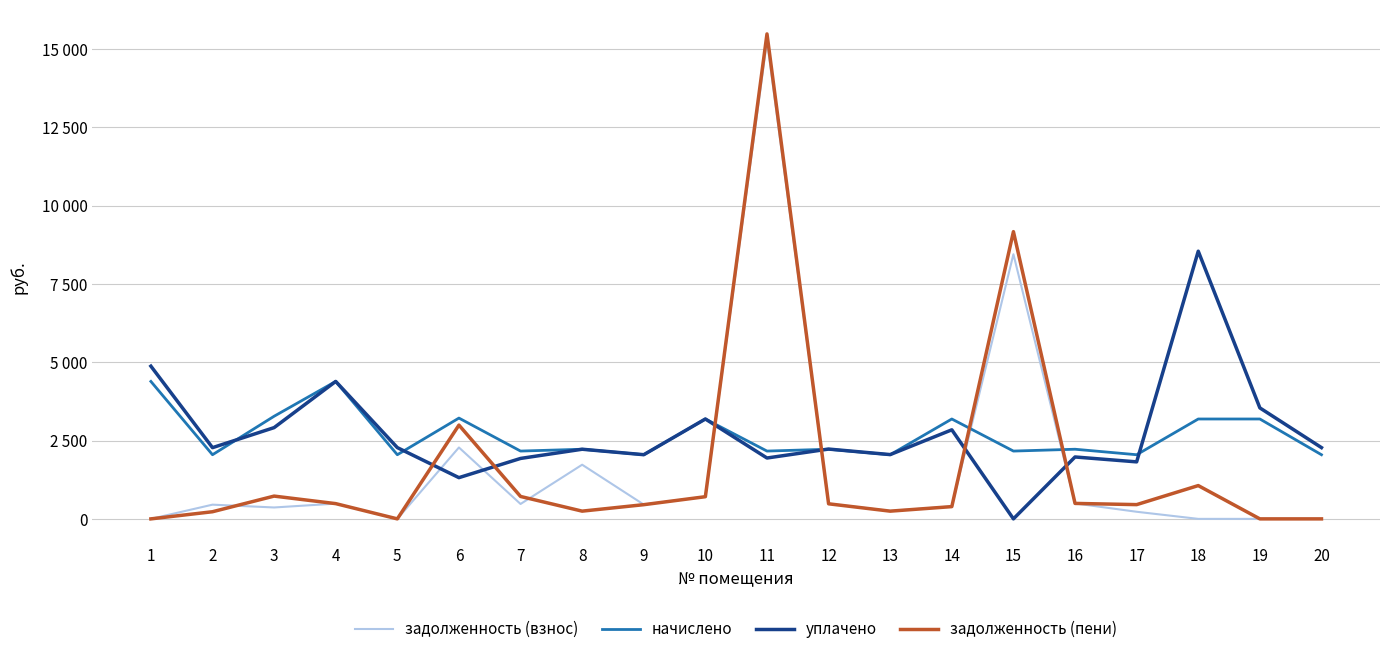

List the labels in order of начислено value, smallest first.

2, 5, 9, 13, 17, 20, 7, 11, 15, 8, 12, 16, 10, 14, 18, 19, 6, 3, 1, 4